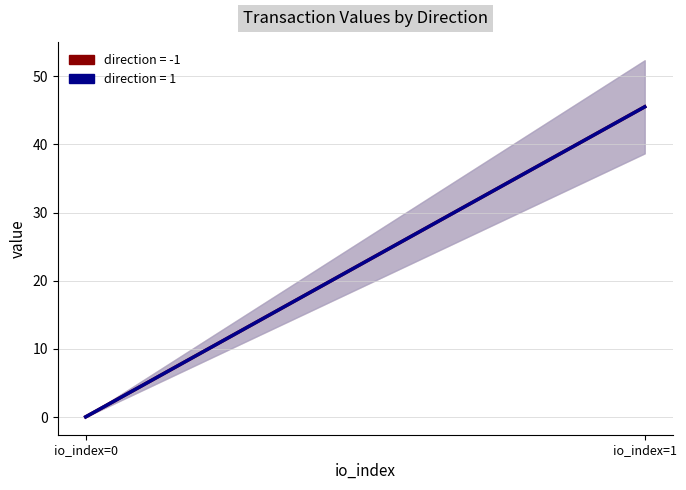

True or false: direction=-1 has a value of 0.0 at io_index=0.

True